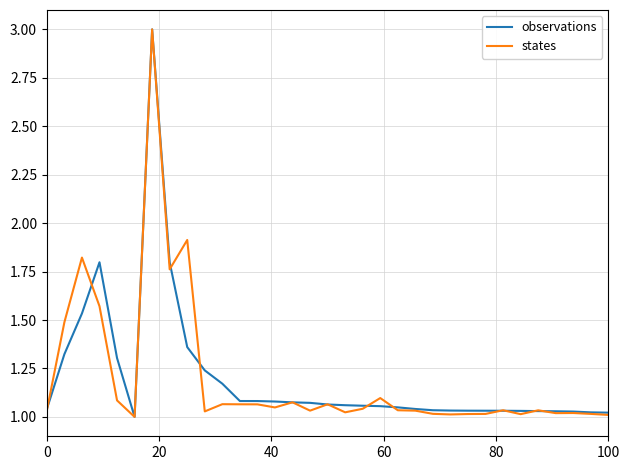

What is the highest value of the states series?

3.0